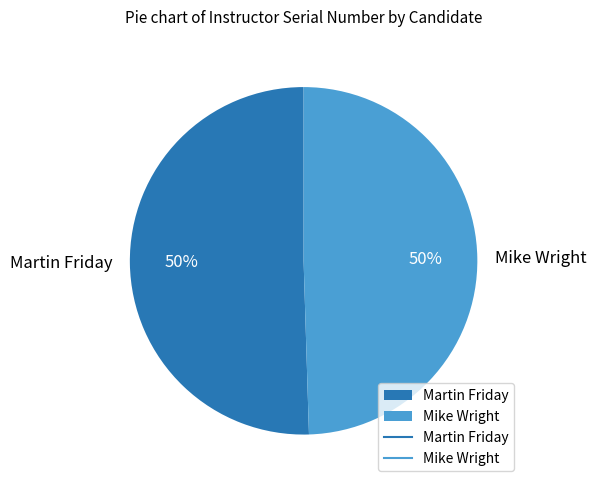

To the nearest percent, what percentage of the pie is Martin Friday?

50%